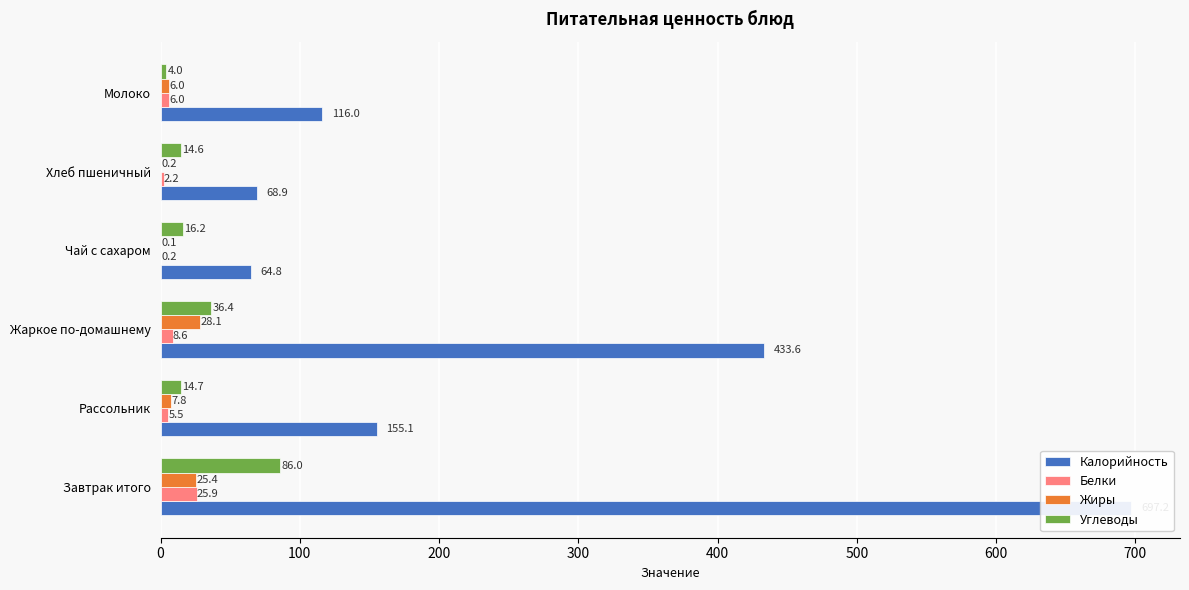

List the series in order of their peak value, highest first.

Калорийность, Углеводы, Жиры, Белки